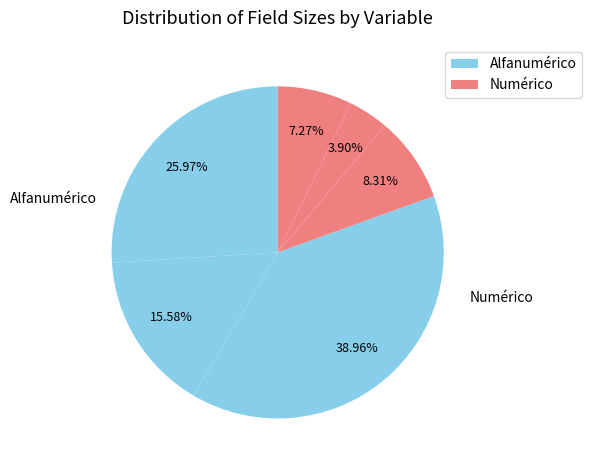

How many segments does this pie chart have?

6